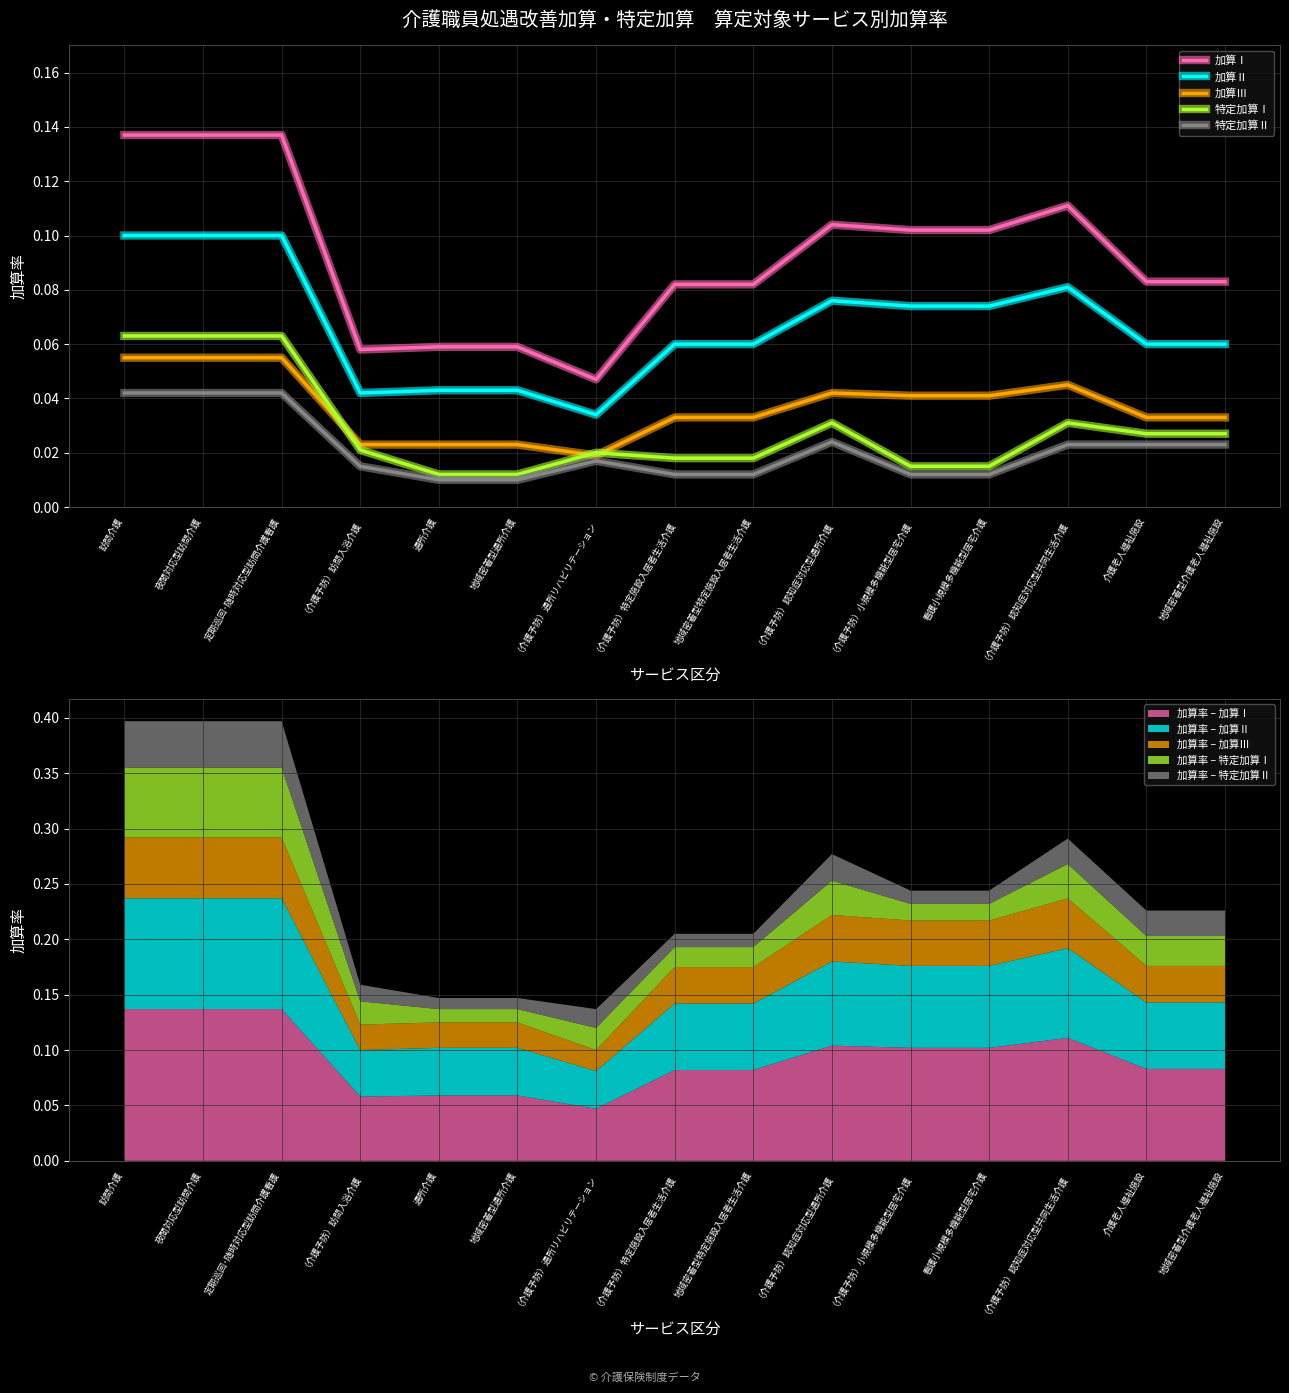

List the series in order of their peak value, lowest first.

特定加算Ⅱ, 加算Ⅲ, 特定加算Ⅰ, 加算Ⅱ, 加算Ⅰ